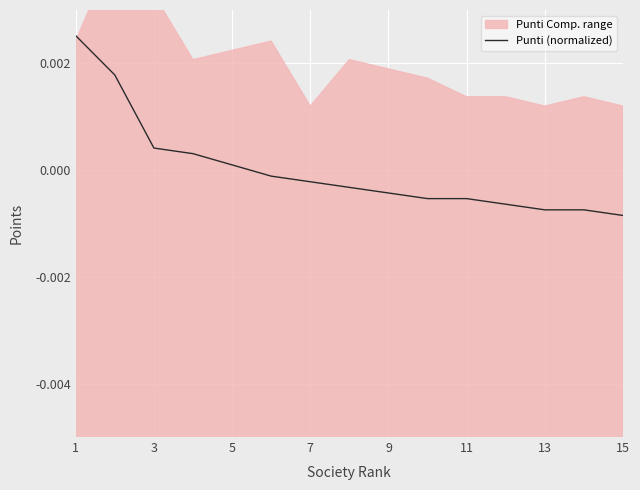

How many data points does each series have?

15